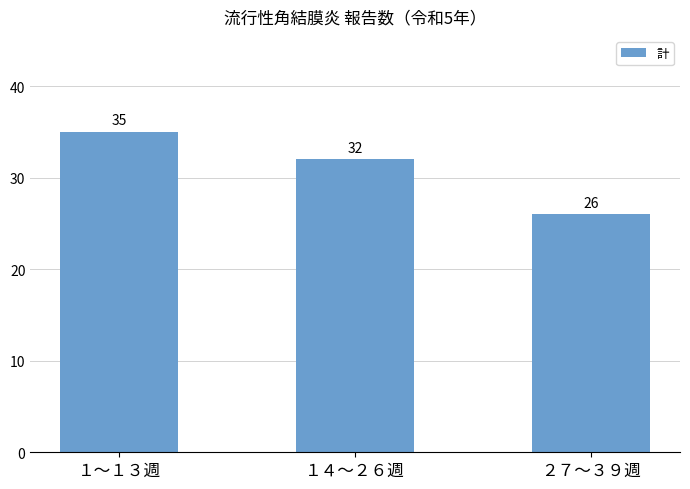

What is the difference between the values at １〜１３週 and １４〜２６週?

3